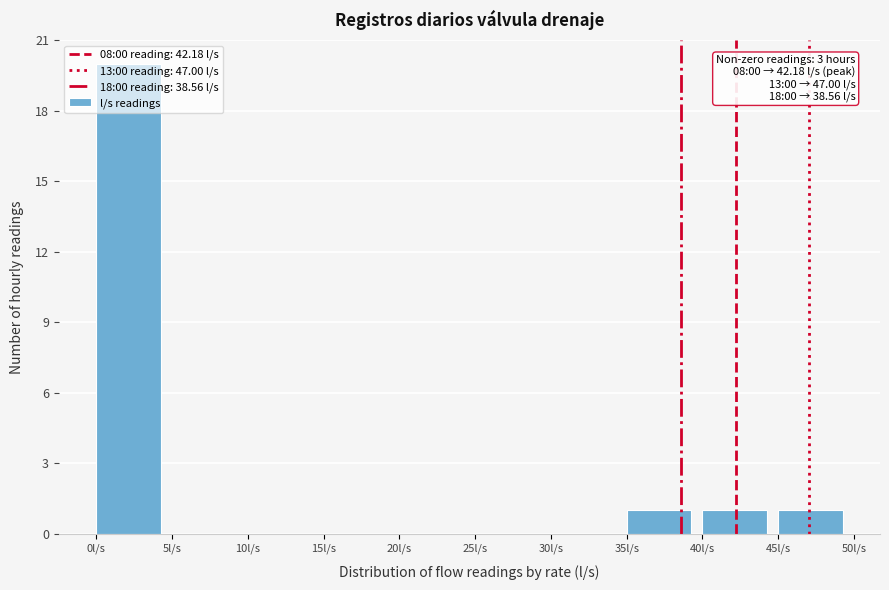

Over which range of the x-axis is the bar tallest?

0 to 5